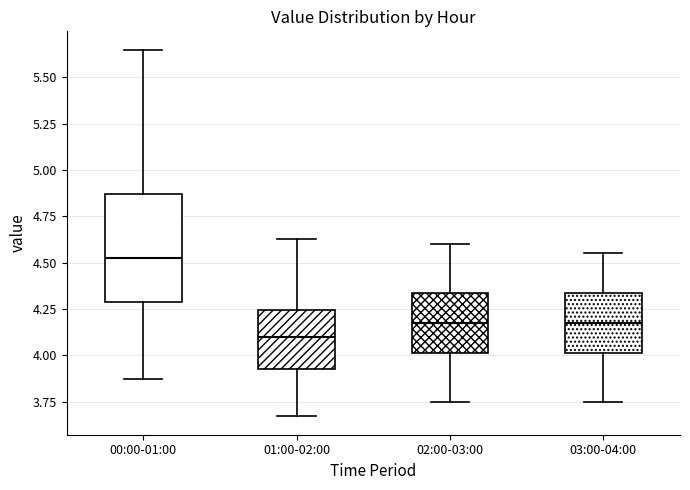

Reading left to right, transcribe this box plot: for each box, give where its median line is, the range the box spans, and where its two whiskers end, as read against the y-axis. The values are not printed on the chart, so give them approximately, as read against the axis.

00:00-01:00: median 4.55, box 4.30 to 4.85, whiskers 3.85 to 5.65
01:00-02:00: median 4.10, box 3.95 to 4.25, whiskers 3.65 to 4.65
02:00-03:00: median 4.20, box 4.00 to 4.35, whiskers 3.75 to 4.60
03:00-04:00: median 4.20, box 4.00 to 4.35, whiskers 3.75 to 4.55